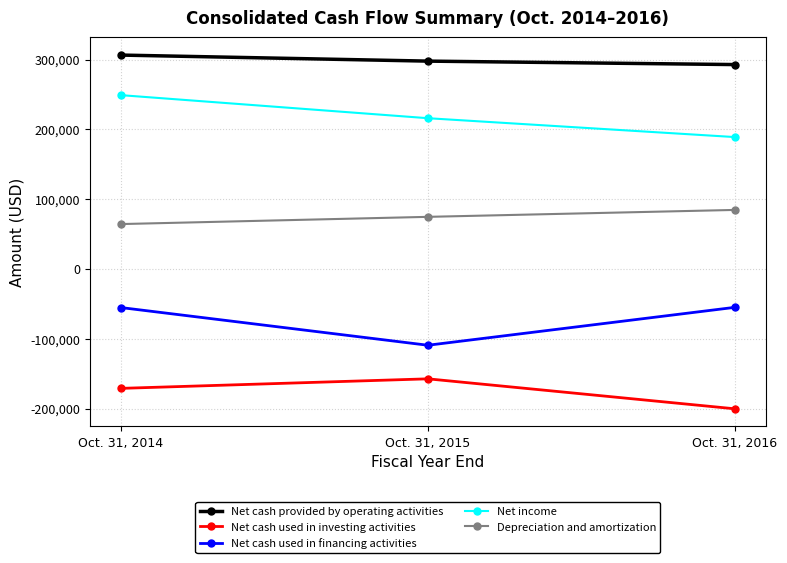

What are all the series names shown in the legend?

Net cash provided by operating activities, Net cash used in investing activities, Net cash used in financing activities, Net income, Depreciation and amortization